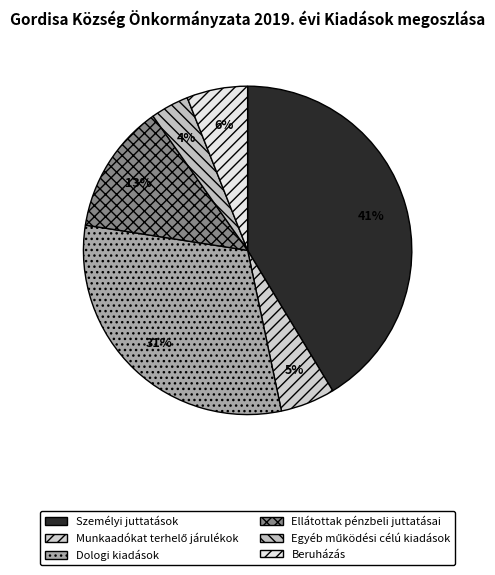

Count the number of slices in the pie.

6